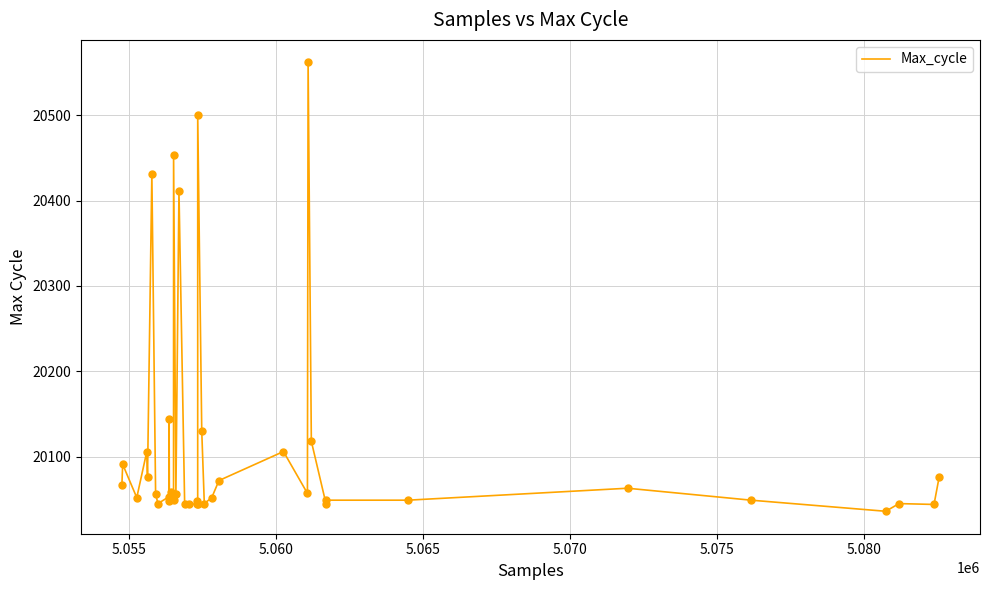

What is the smallest value displayed?

20036